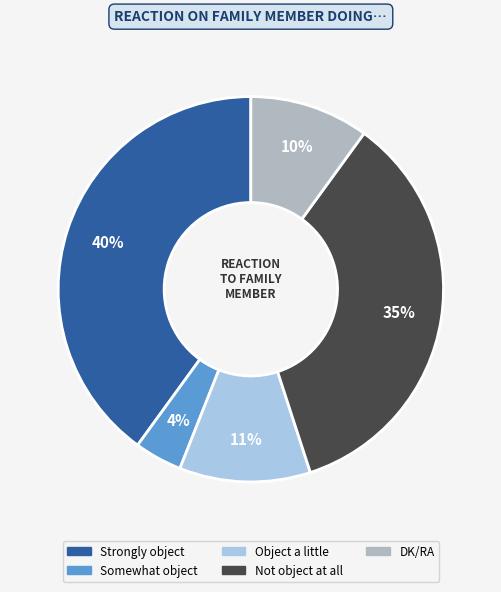

Rank the categories by value from highest to lowest.

Strongly object, Not object at all, Object a little, DK/RA, Somewhat object